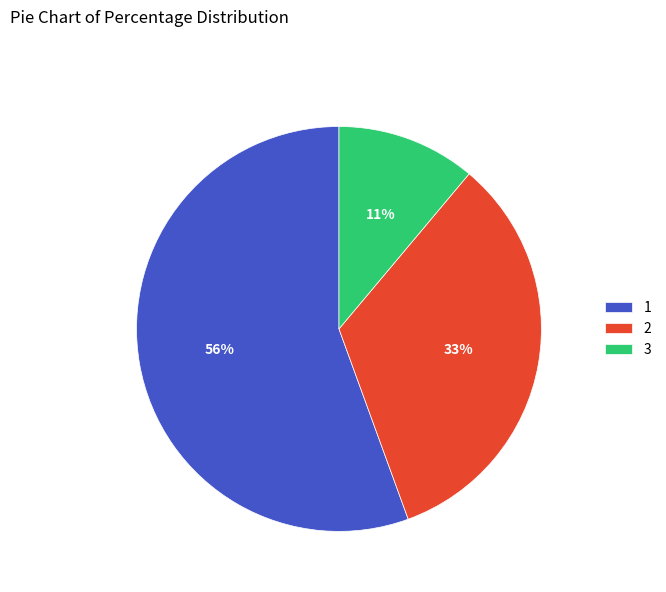

What is the largest slice in the pie chart?

1